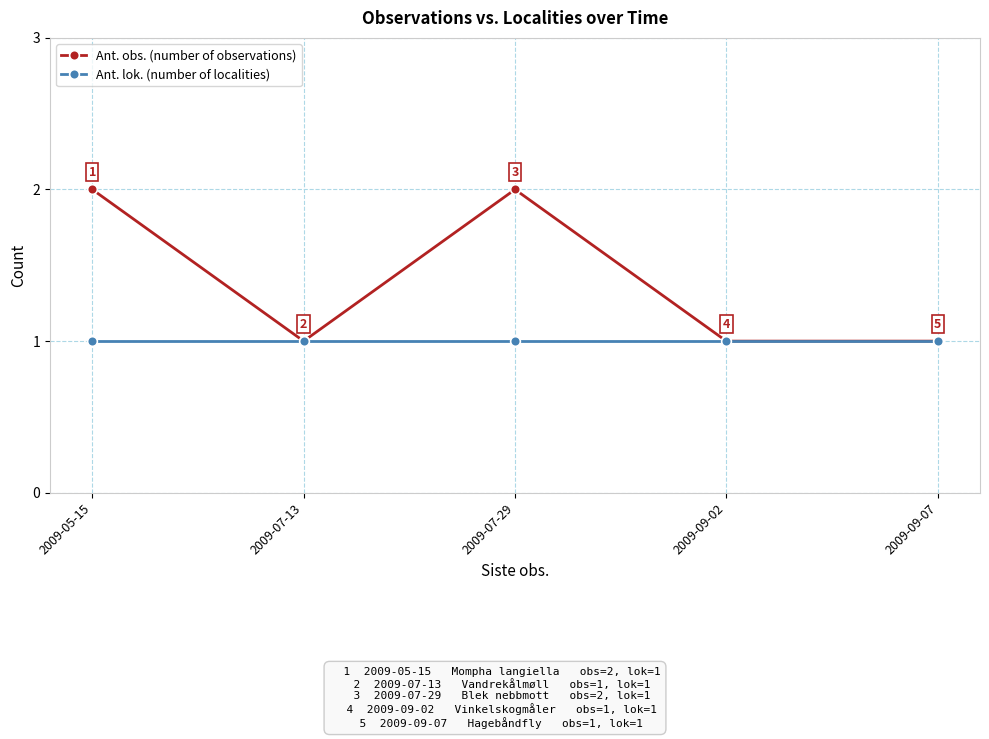

Reading left to right, transcribe all the data shown in this chart.

Ant. obs. (number of observations): 2	1	2	1	1
Ant. lok. (number of localities): 1	1	1	1	1